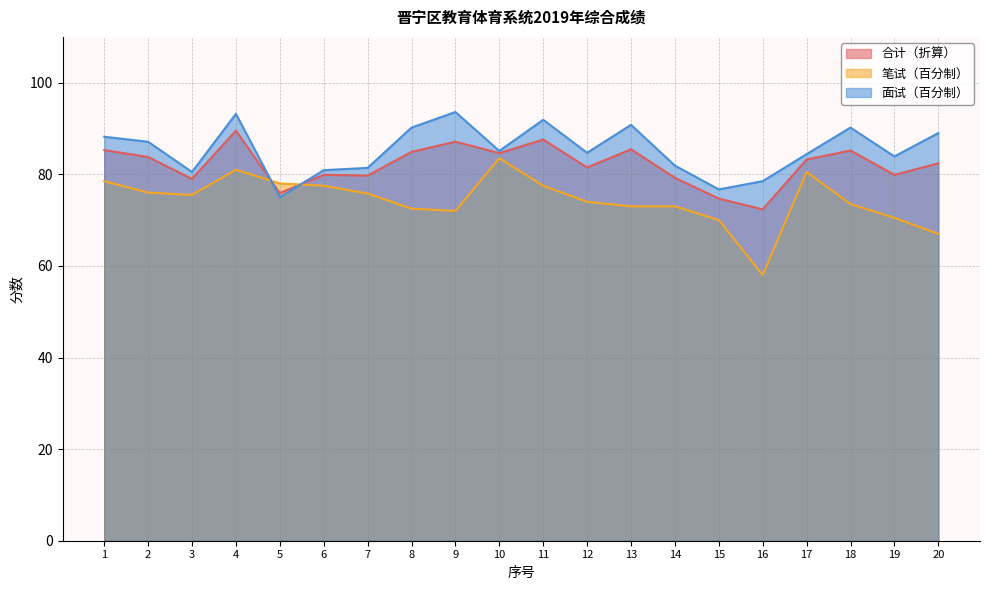

At which label does 合计（折算） first exceed 83?

1